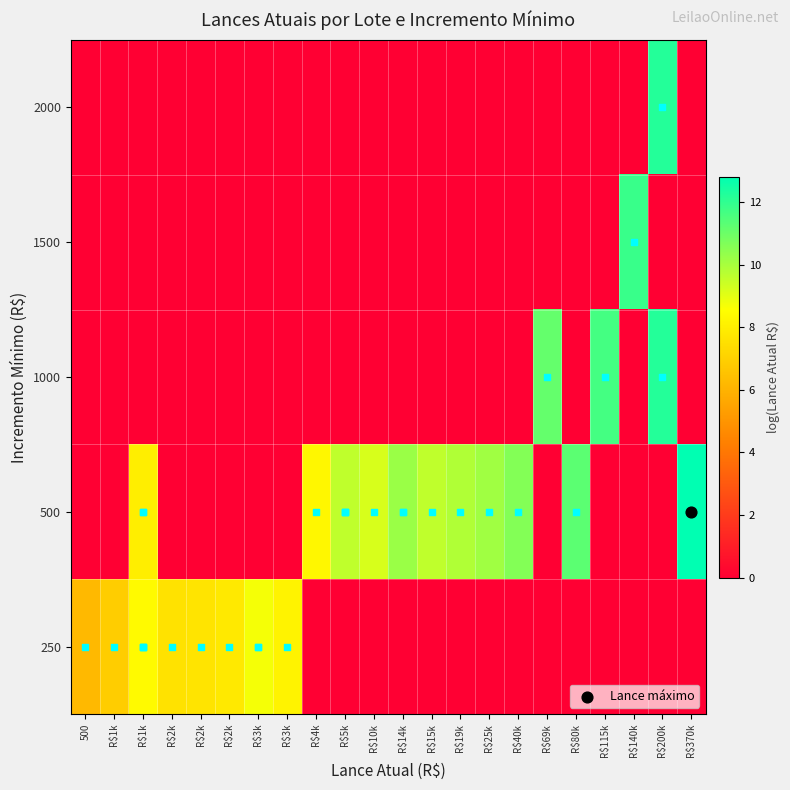

How many distinct data groups are displayed?

5